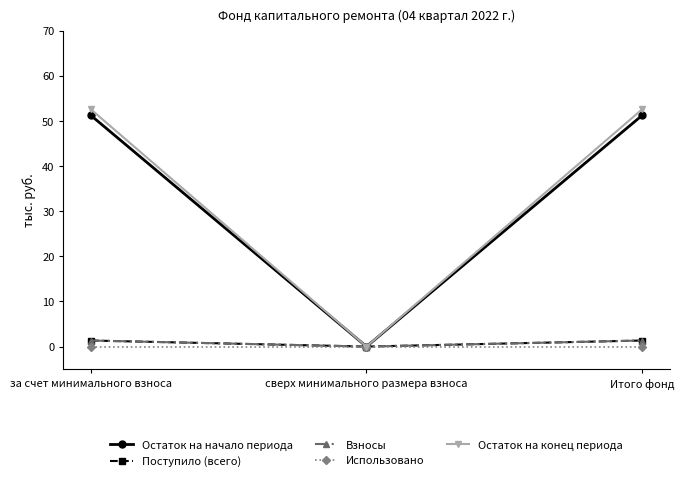

Reading left to right, what are all the values shown in this chart?

Остаток на начало периода: 51.2	0.0	51.2
Поступило (всего): 1.3	0.0	1.3
Взносы: 1.3	0.0	1.3
Использовано: 0.0	0.0	0.0
Остаток на конец периода: 52.6	0.0	52.6